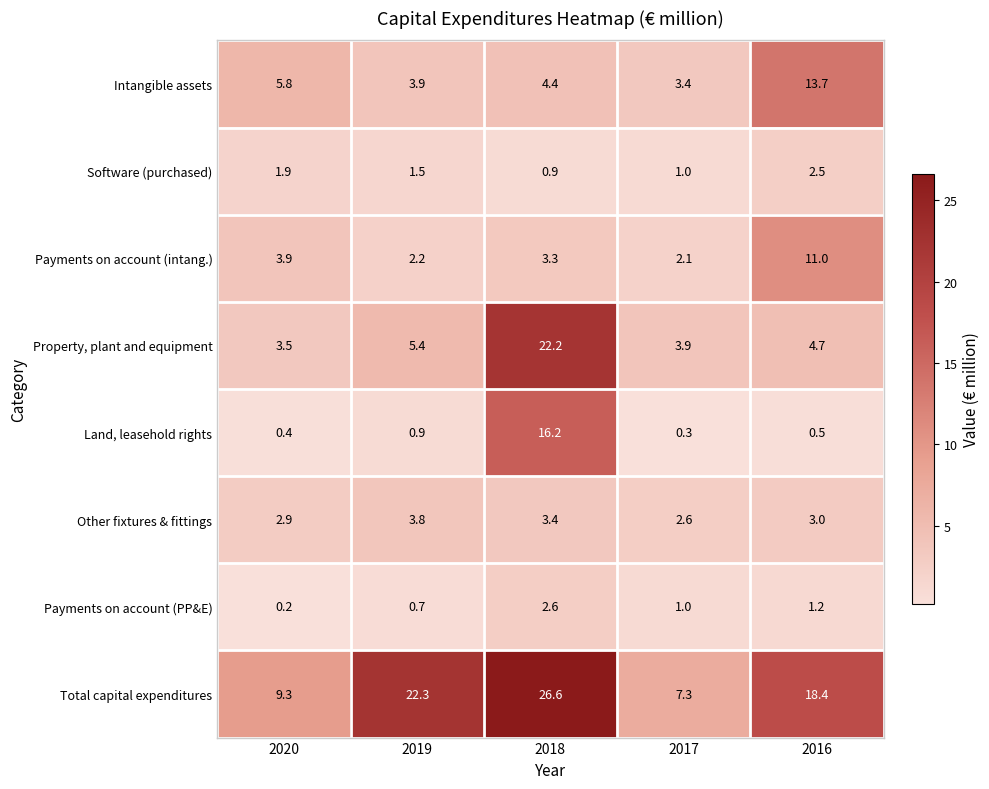

Which series has the largest total across all categories?

Total capital expenditures